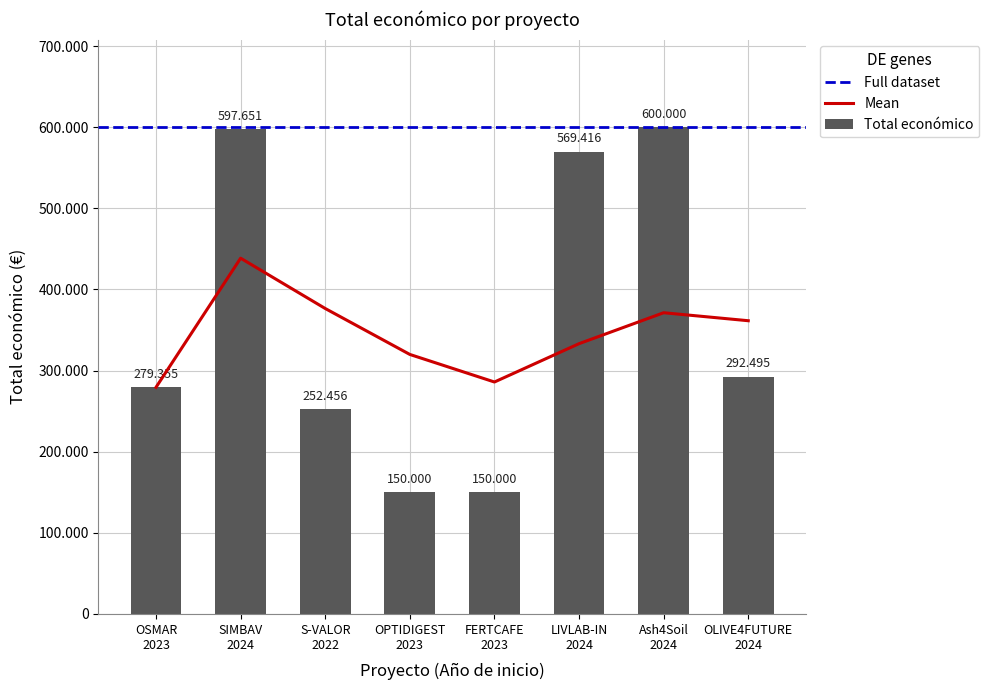

Does the chart contain any negative values?

No